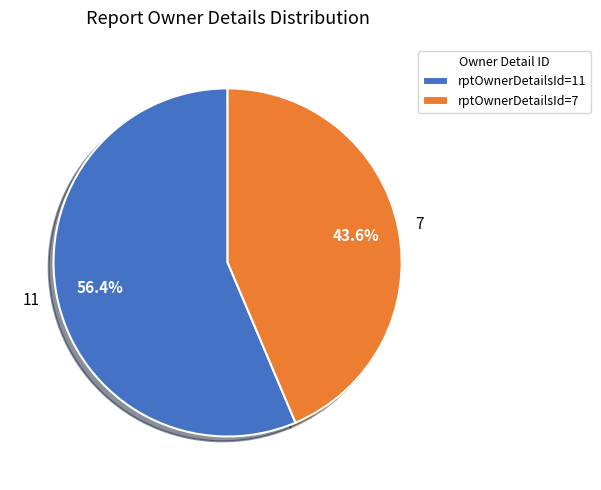

To the nearest percent, what is the difference between the 7 and 11 slice percentages?

13%